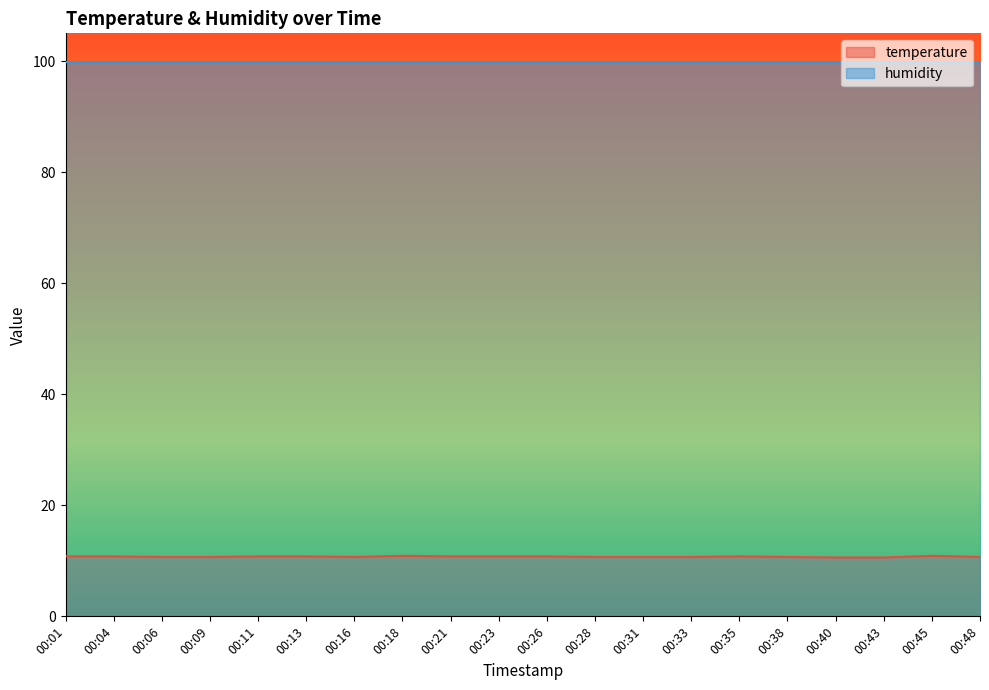

Which series has the largest range (max minus min)?

temperature